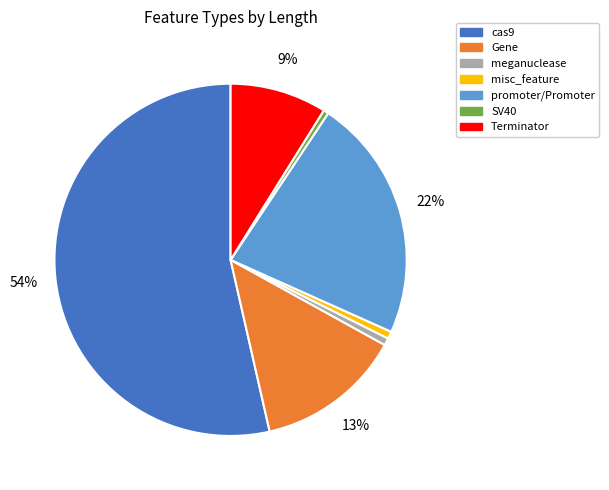

Is the sum of misc_feature and cas9 greater than half?

Yes